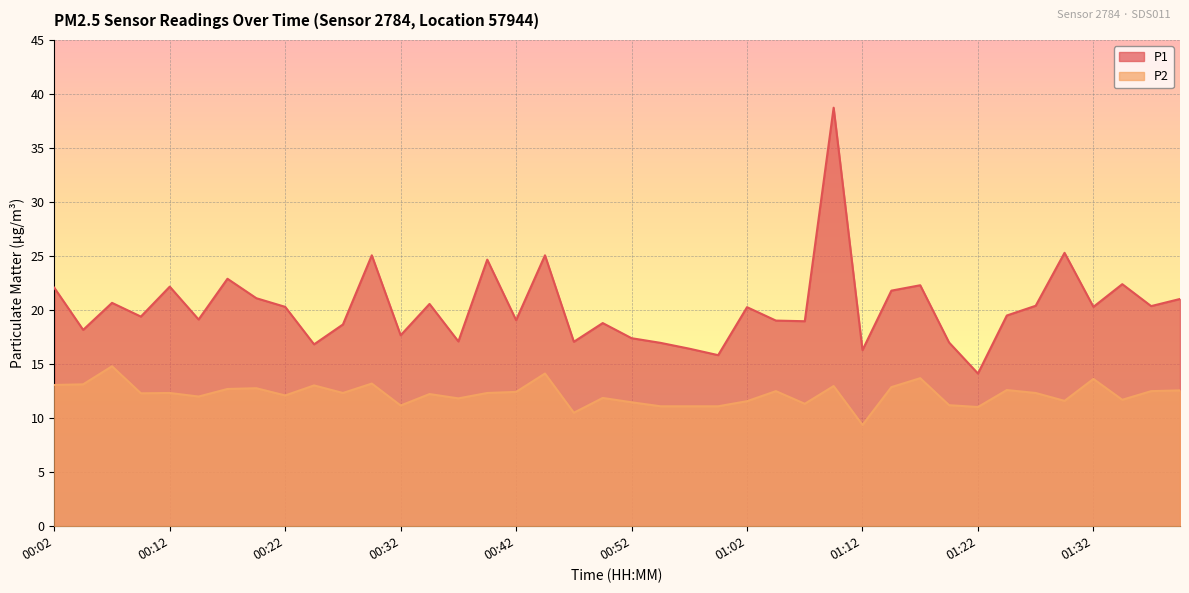

What is the label of the 23rd point from the left?

00:57